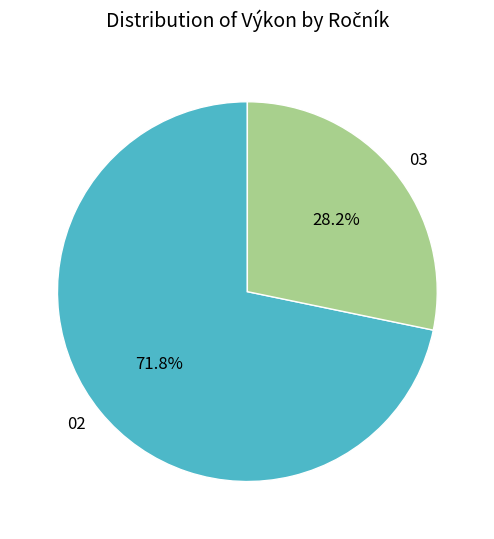

How many slices are in this pie chart?

2